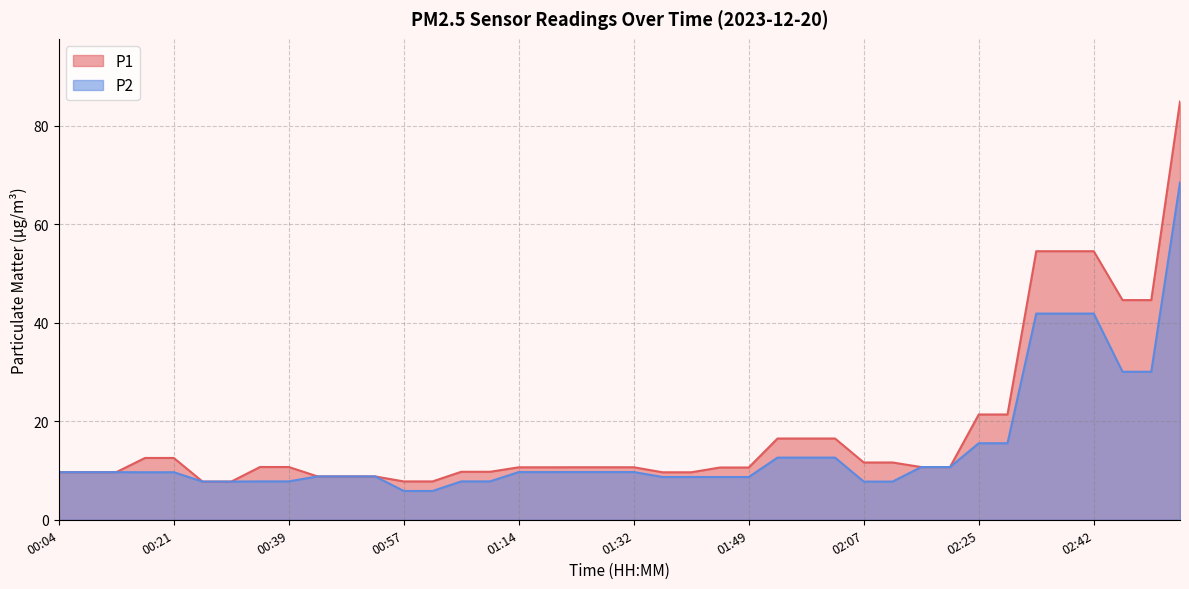

What are all the series names shown in the legend?

P1, P2